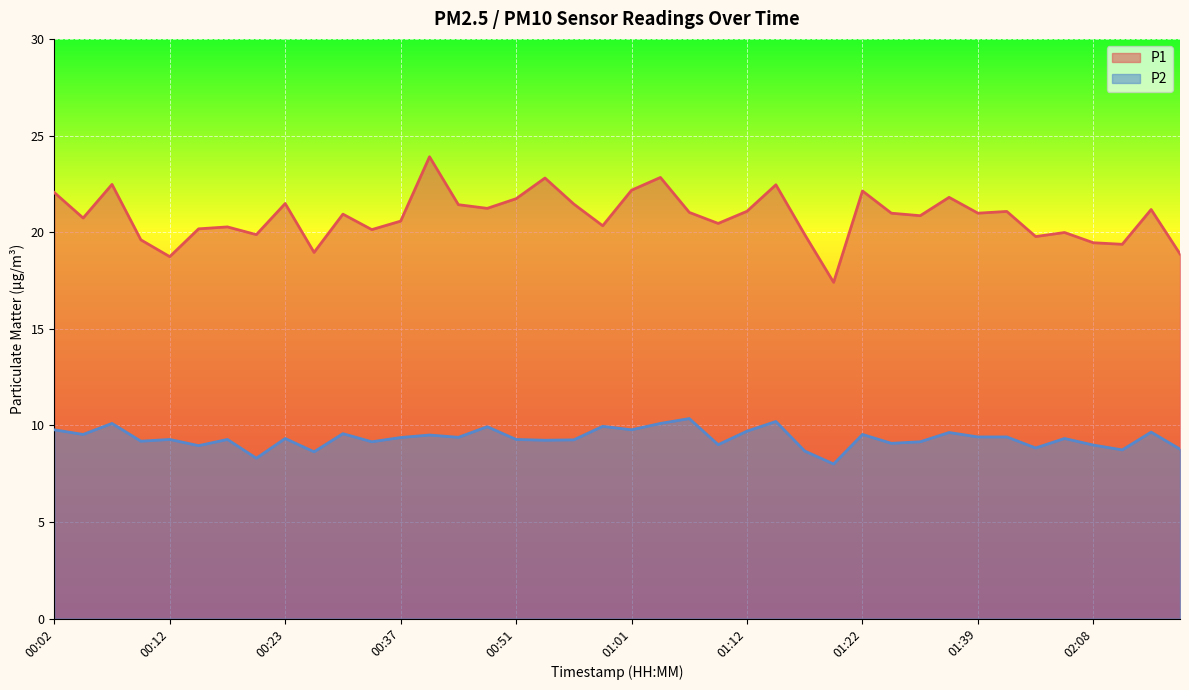

What is the sum of the P1 values at 01:41 and 00:54?

43.9